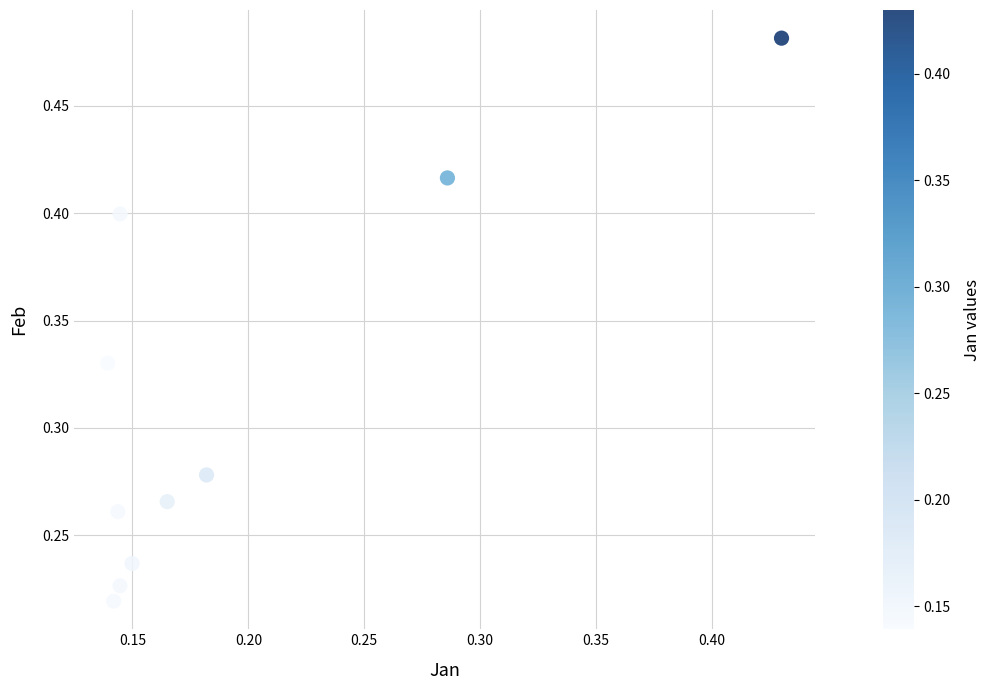

How many points are shown in the scatter plot?

10